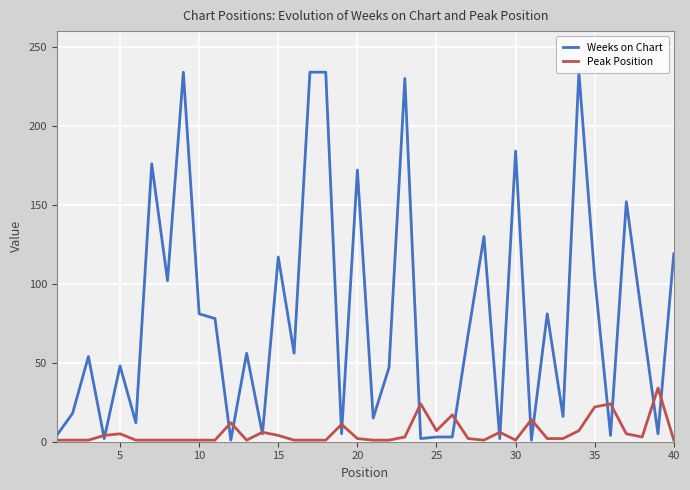

Which series has the largest range (max minus min)?

Weeks on Chart